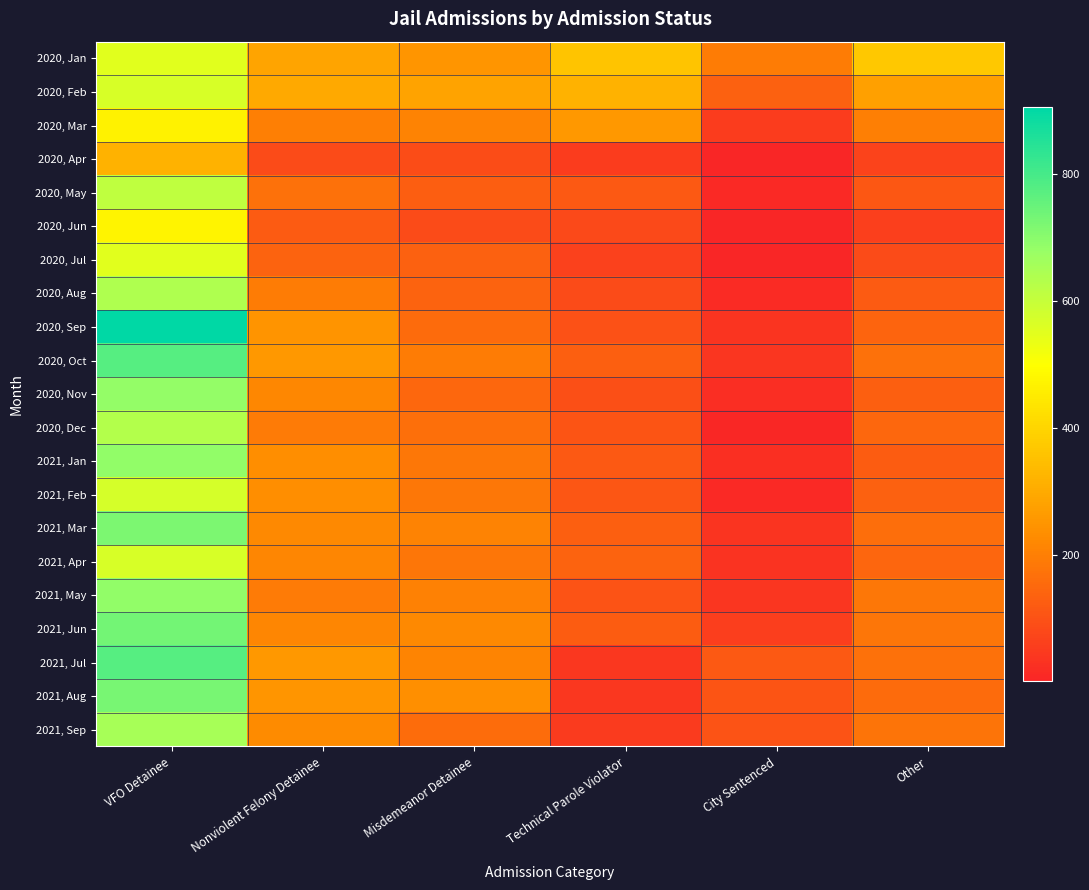

What is the spread (max minus min) of values at Nonviolent Felony Detainee?

211